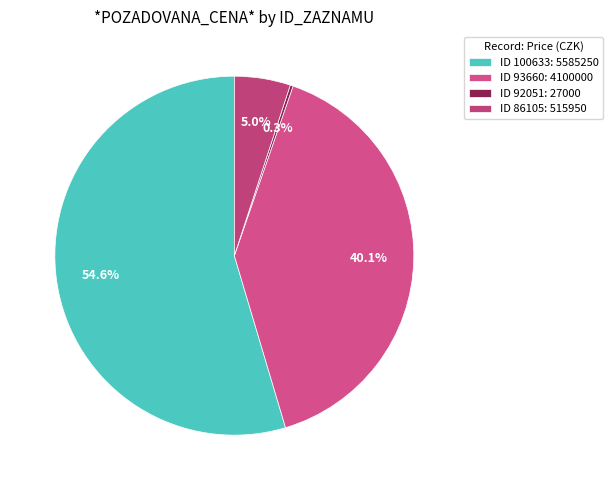

Is there a majority slice in this chart?

Yes